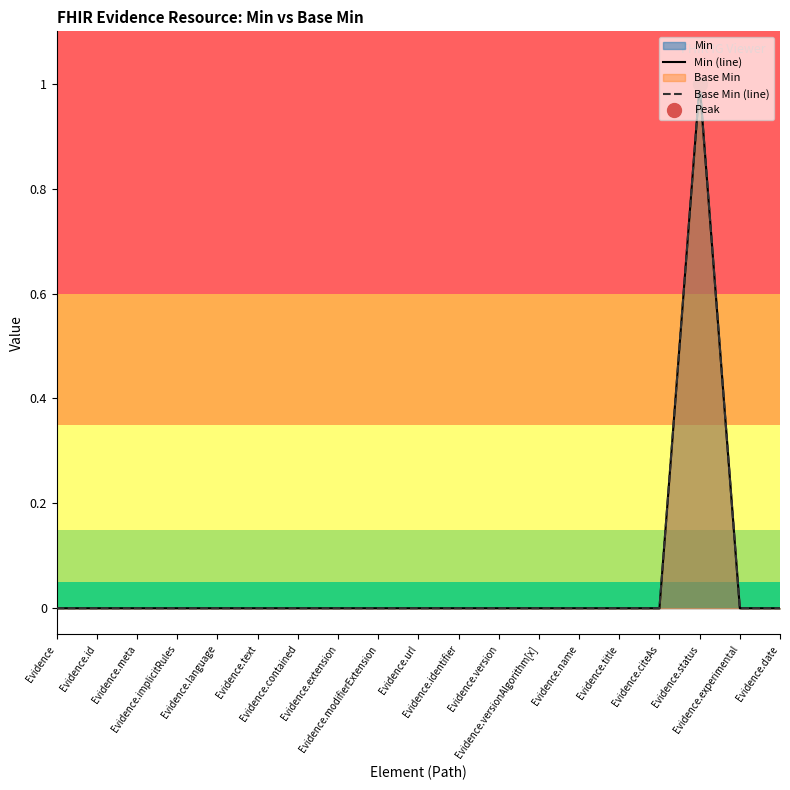

Rank the series at Evidence.id from highest to lowest value.

Min (line), Base Min (line)